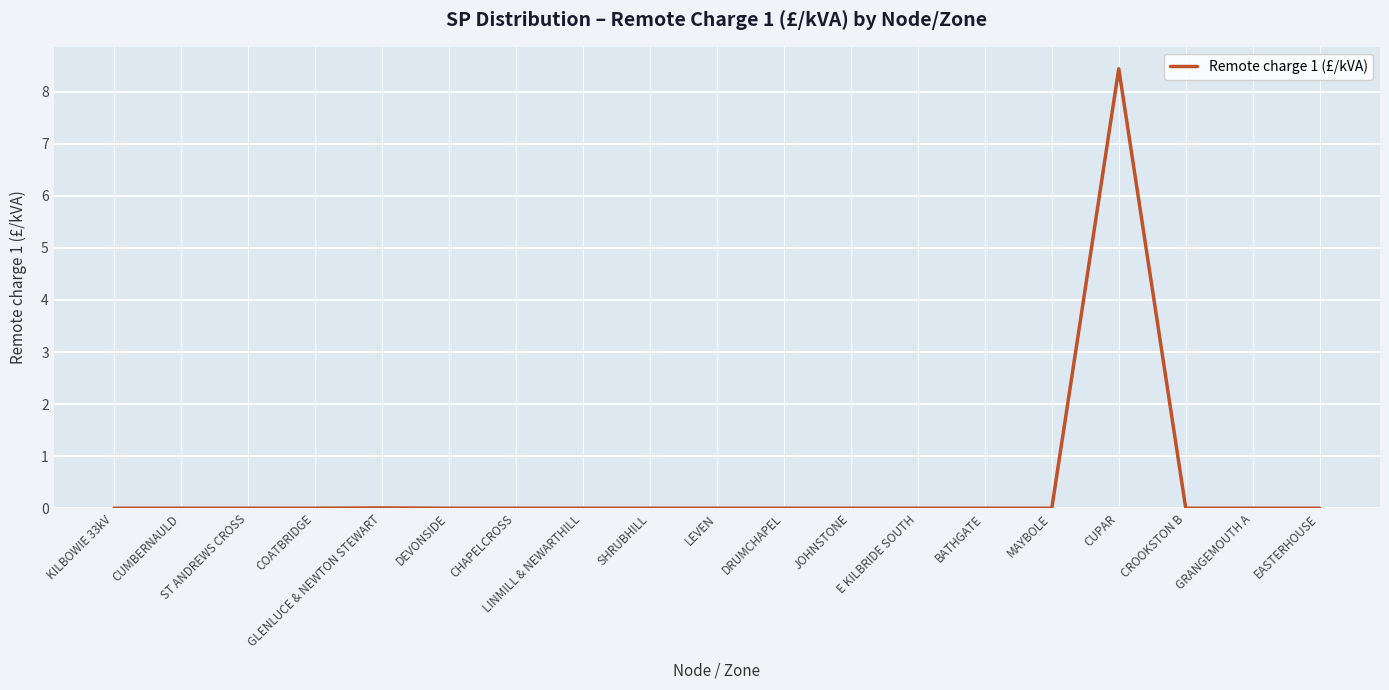

The chart shows a value of -4.2 at EASTERHOUSE. True or false?

False